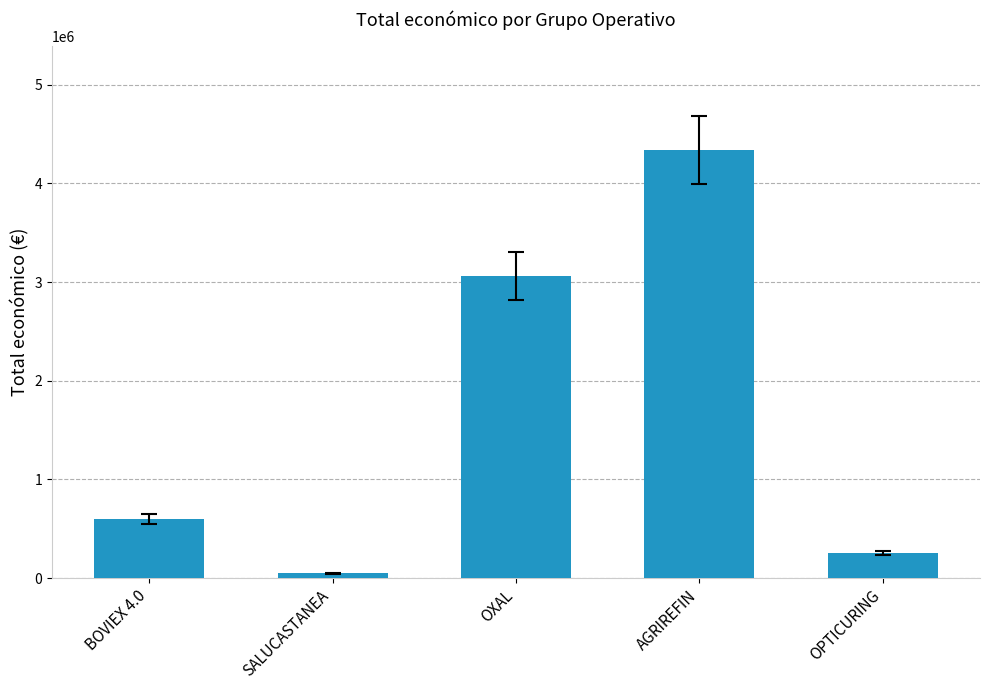

What is the value of the 2nd bar from the left?

48000